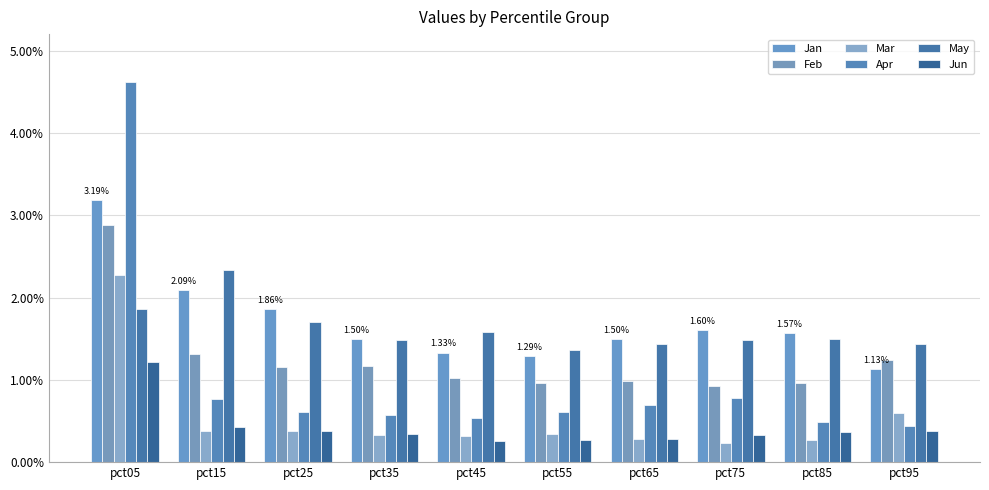

What is the approximate value of Jun at pct45?

0.3